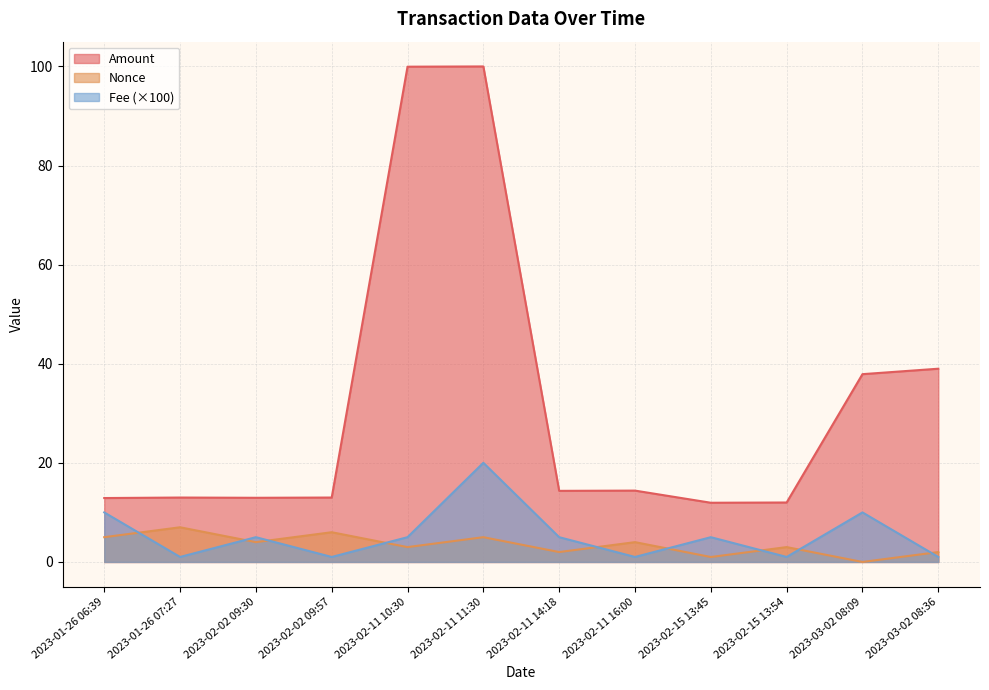

What is the label of the 4th point from the right?

2023-02-15 13:45